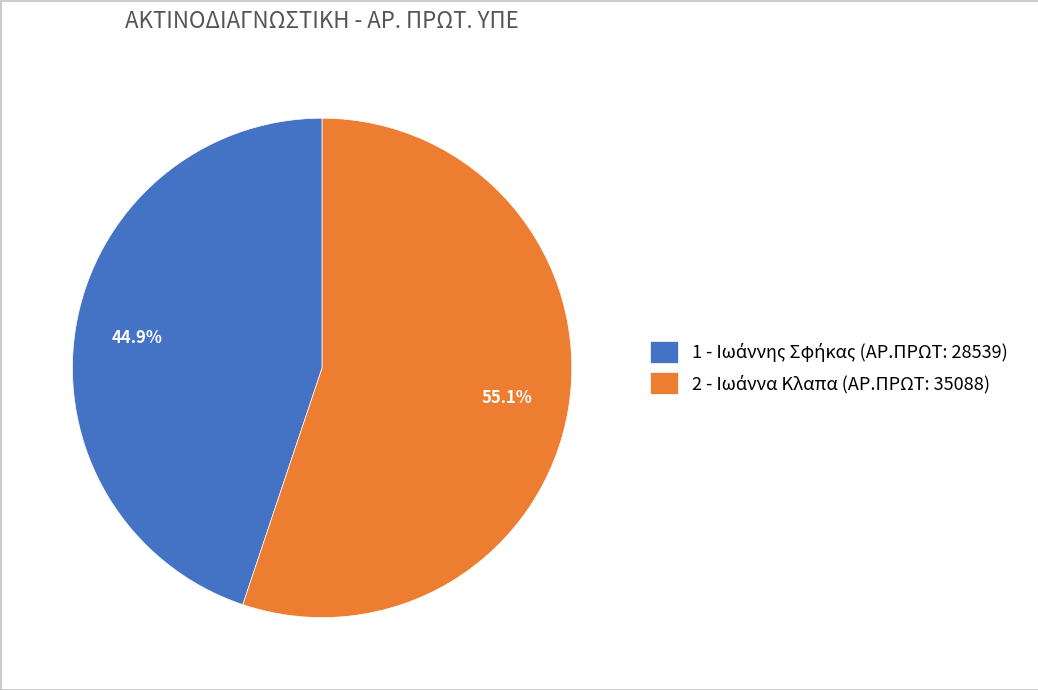

Is there any slice that represents more than half of the pie?

Yes